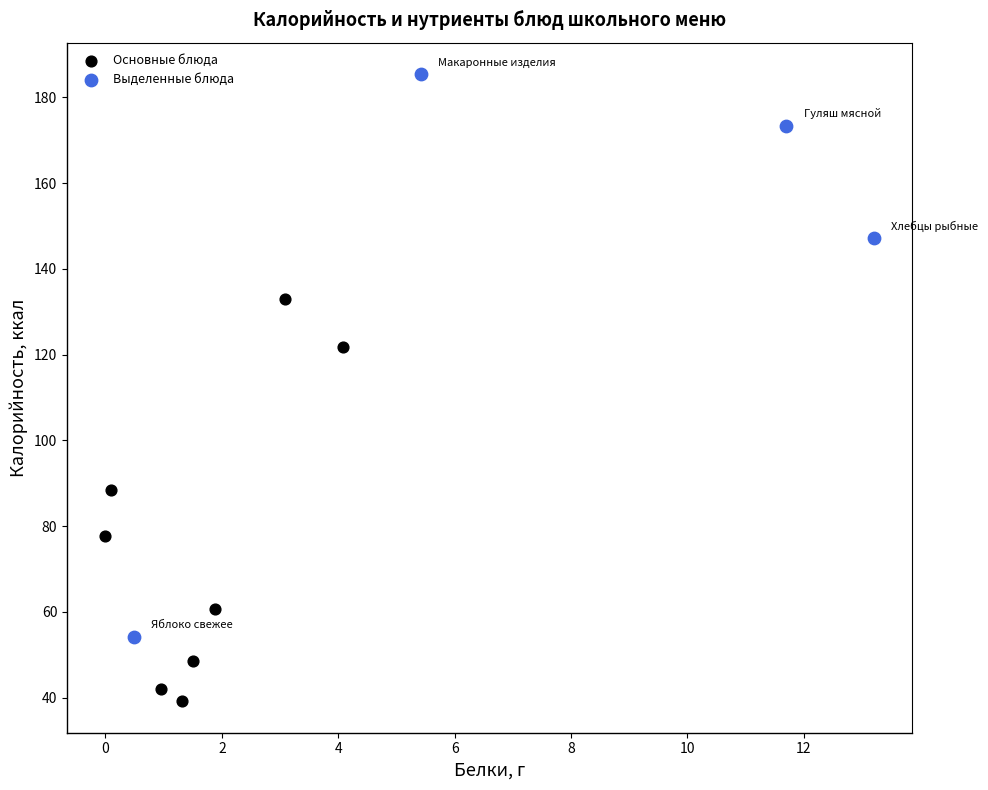

Which series has the largest Y range (max minus min)?

Выделенные блюда